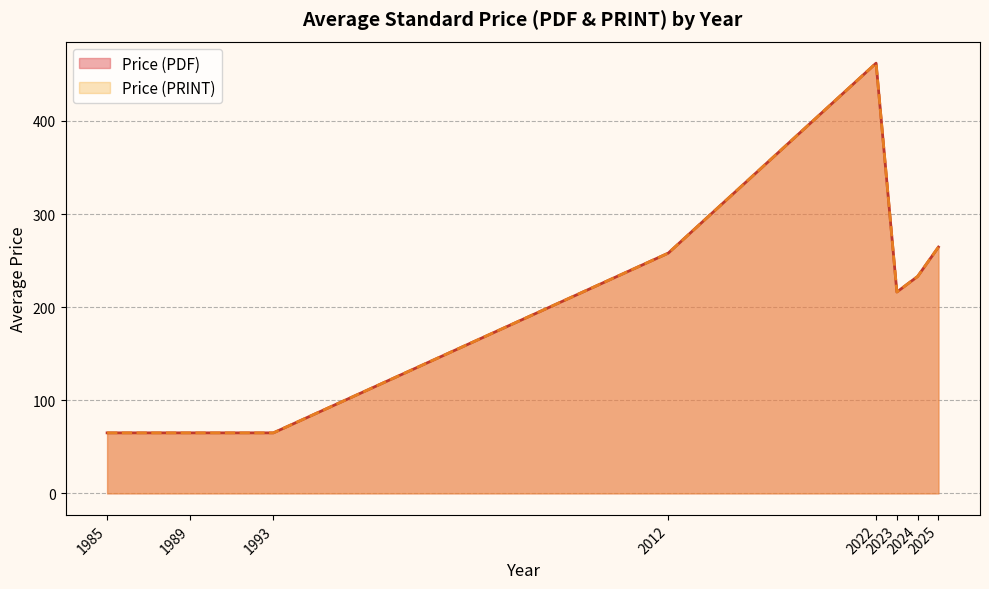

What are all the series names shown in the legend?

Price (PDF), Price (PRINT)